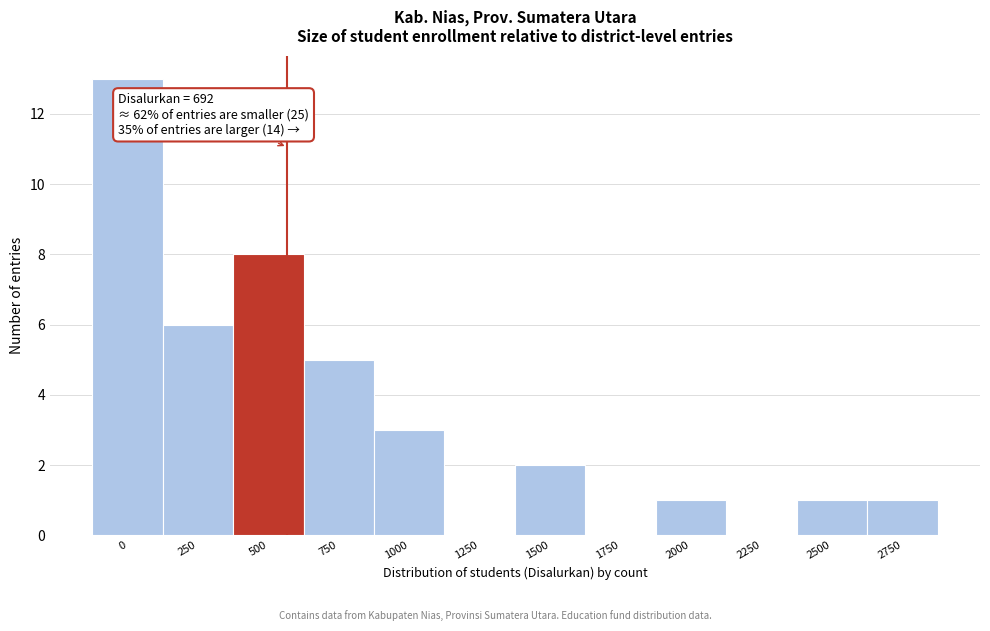

Reading right to left, what are all the values shown in this chart?

2750=1	2500=1	2250=0	2000=1	1750=0	1500=2	1250=0	1000=3	750=5	500=8	250=6	0=13